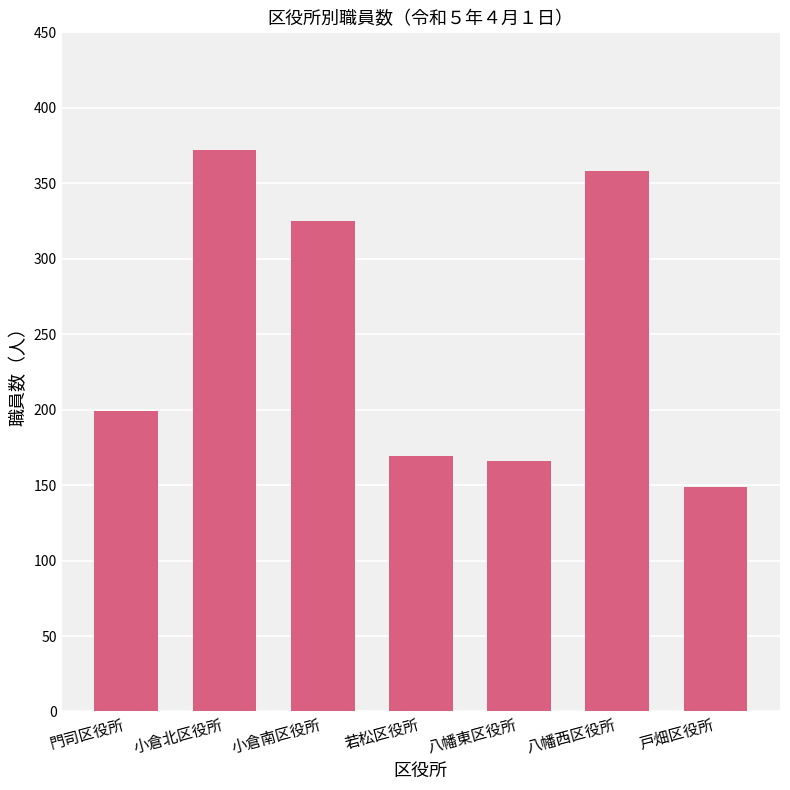

True or false: the data shows 295 at 若松区役所.

False